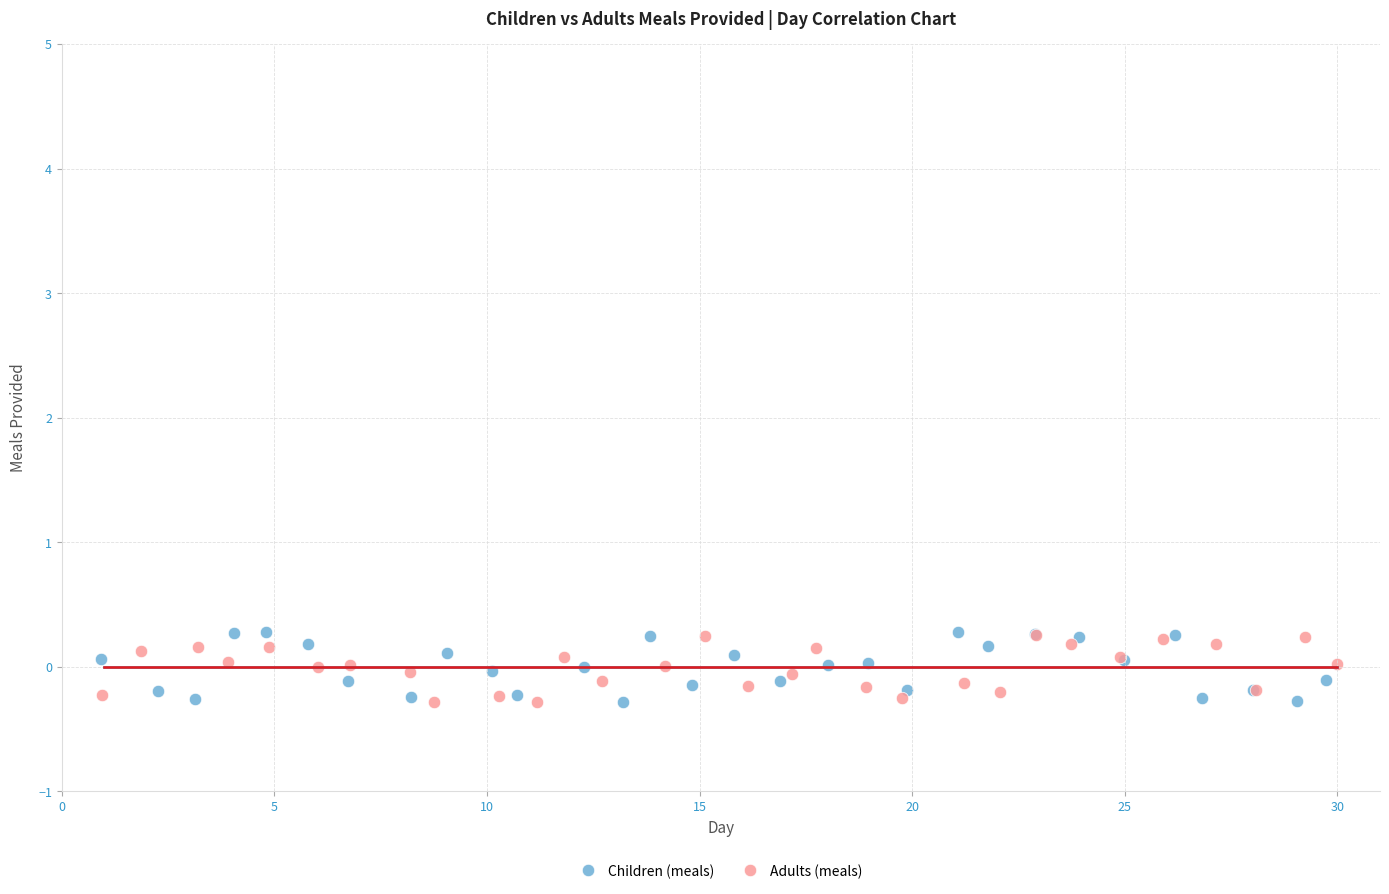

Which series has the widest spread of Y values?

Children (meals)